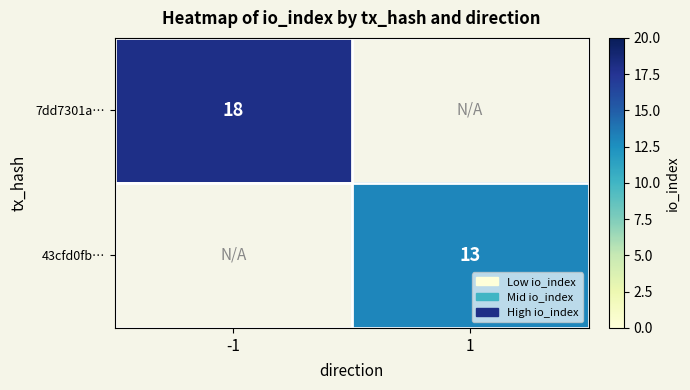

The value of 43cfd0fb… at 1 is 13. True or false?

True